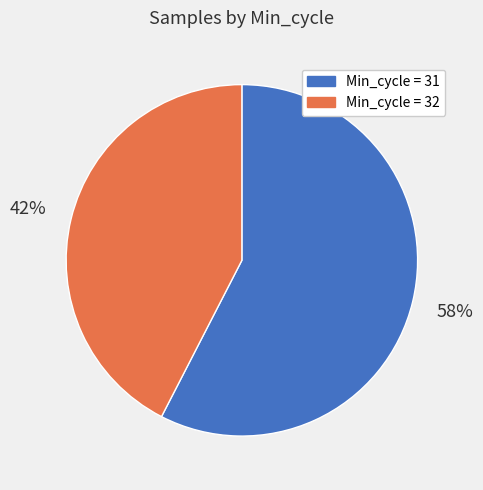

Count the number of slices in the pie.

2